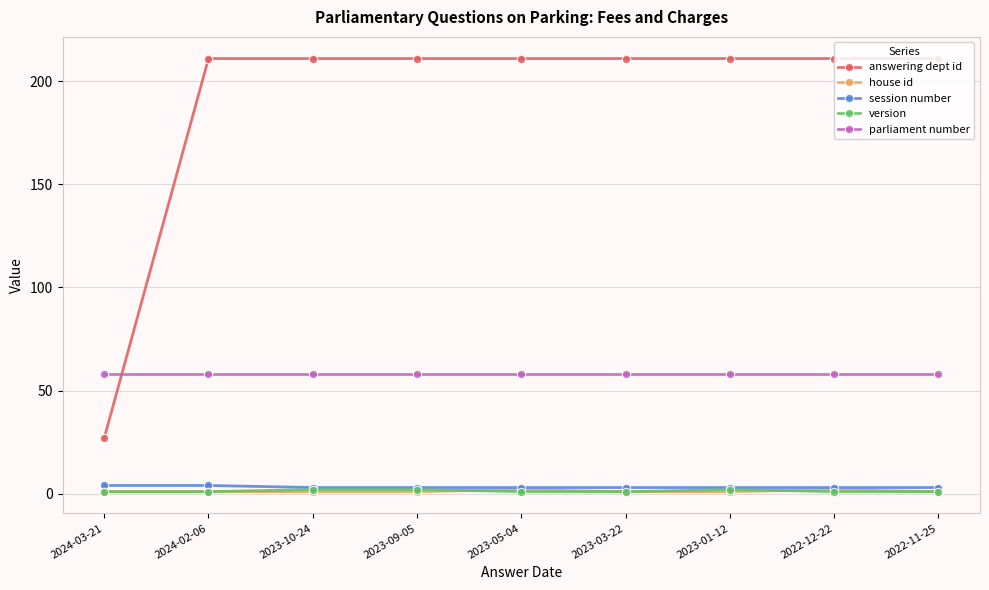

What is the greatest value displayed?

211